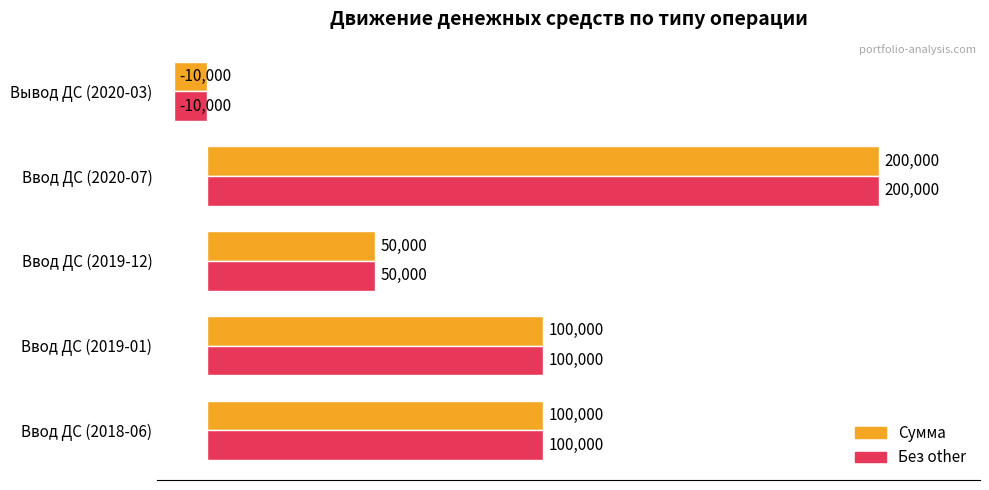

What is the lowest value of the Сумма series?

-10000